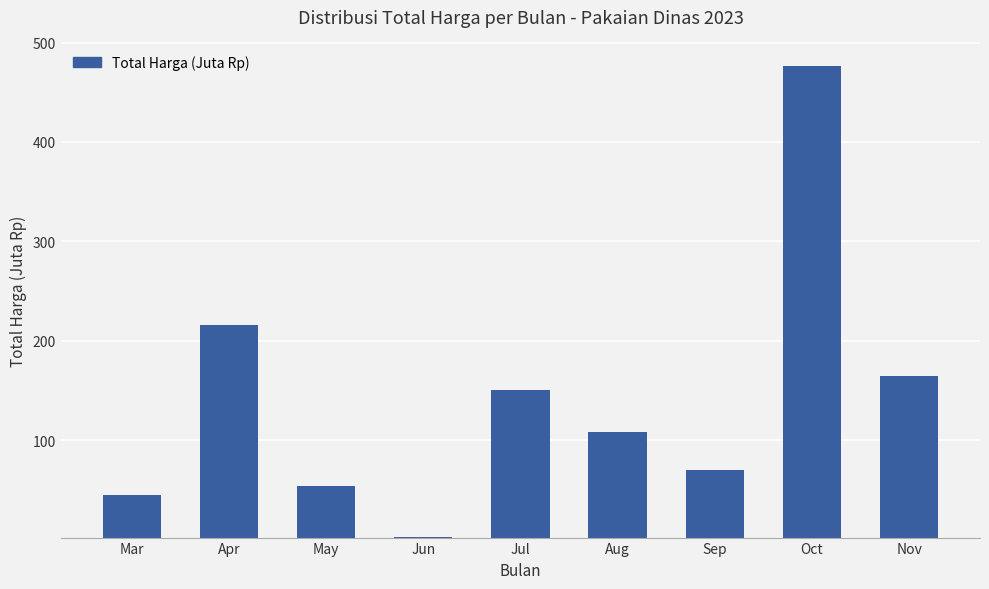

How many bars are there in total?

9